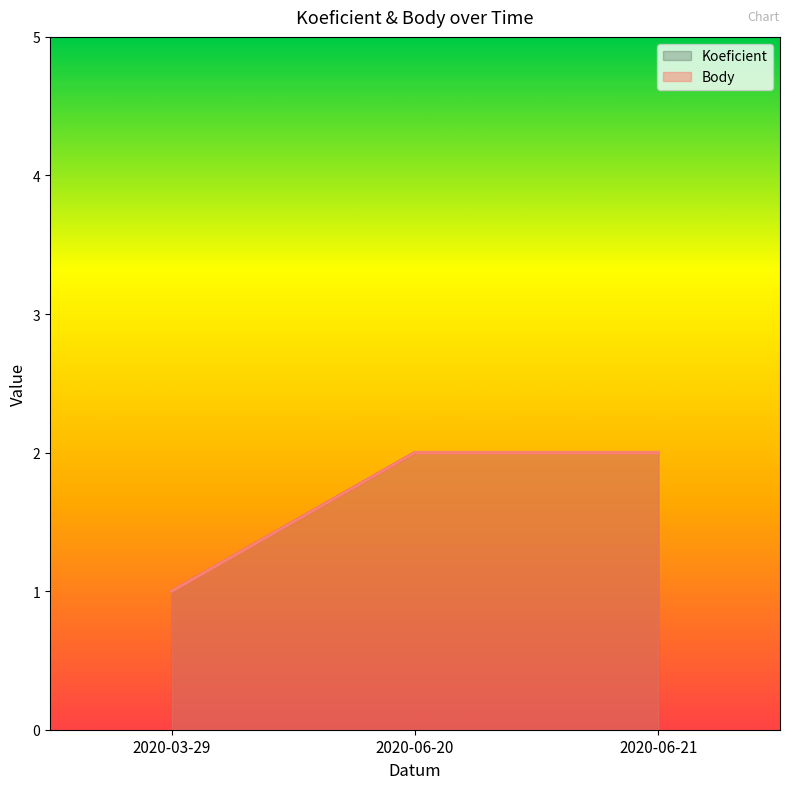

The Body series shows 2 at 2020-06-21. True or false?

True